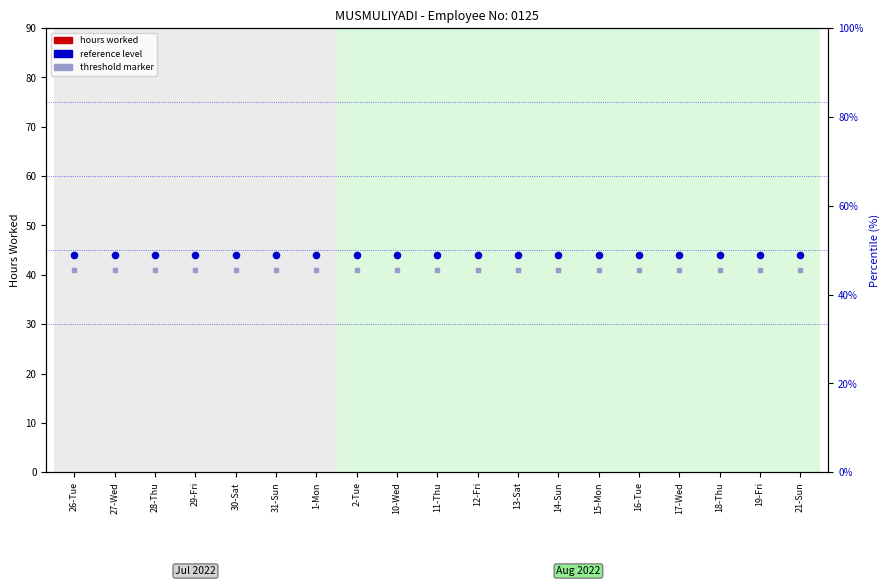

Which series has the largest total across all categories?

avg reference line